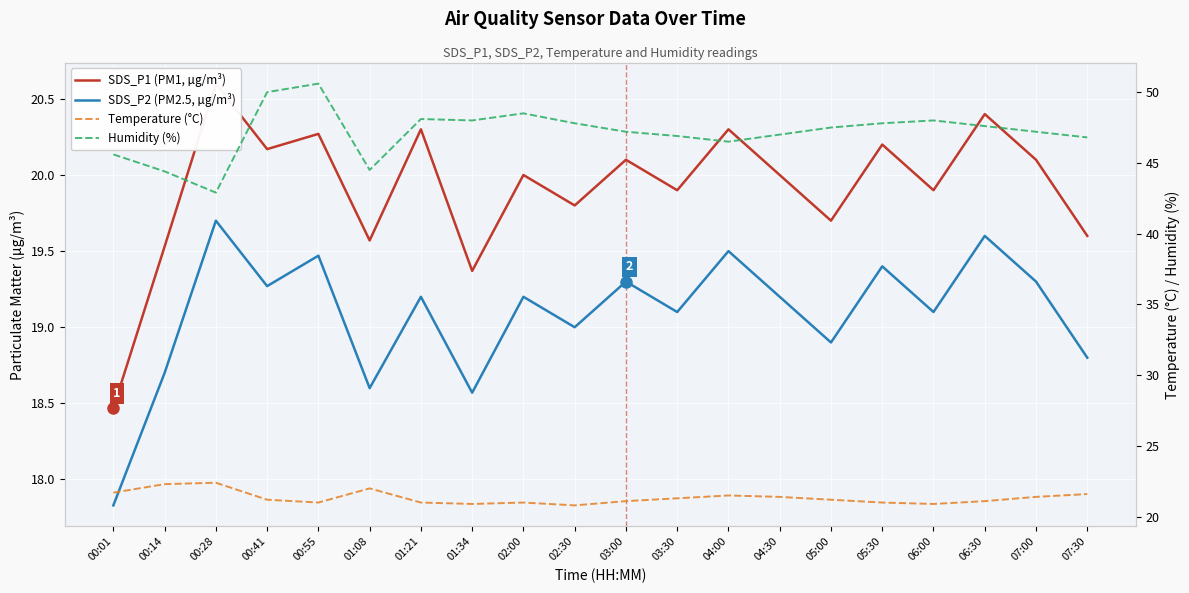

Reading right to left, what are all the values shown in this chart?

SDS_P1 (PM1, µg/m³): 19.6	20.1	20.4	19.9	20.2	19.7	20.0	20.3	19.9	20.1	19.8	20.0	19.4	20.3	19.6	20.3	20.2	20.6	19.5	18.5
SDS_P2 (PM2.5, µg/m³): 18.8	19.3	19.6	19.1	19.4	18.9	19.2	19.5	19.1	19.3	19.0	19.2	18.6	19.2	18.6	19.5	19.3	19.7	18.7	17.8
Temperature (°C): 21.6	21.4	21.1	20.9	21.0	21.2	21.4	21.5	21.3	21.1	20.8	21.0	20.9	21.0	22.0	21.0	21.2	22.4	22.3	21.7
Humidity (%): 46.8	47.2	47.6	48.0	47.8	47.5	47.0	46.5	46.9	47.2	47.8	48.5	48.0	48.1	44.5	50.6	50.0	42.9	44.4	45.6